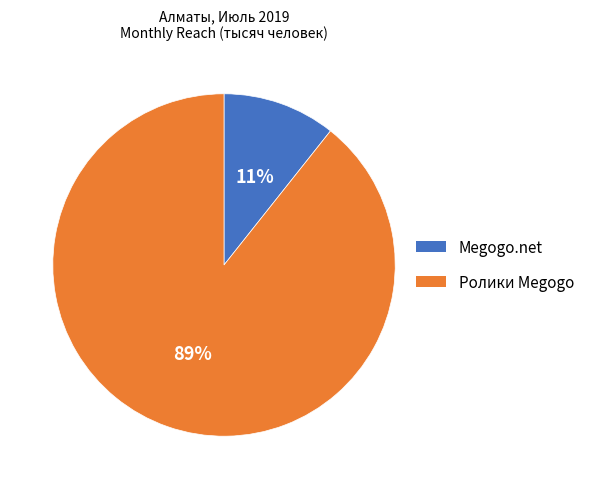

Is it true that Megogo.net is 11% of the pie?

True